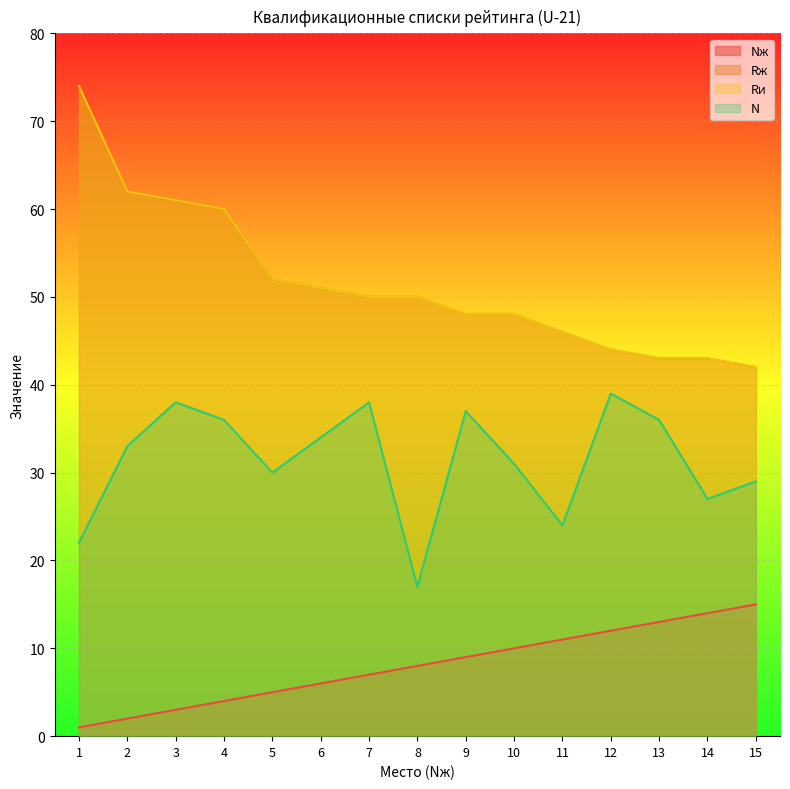

Which label corresponds to the largest value in the chart?

1